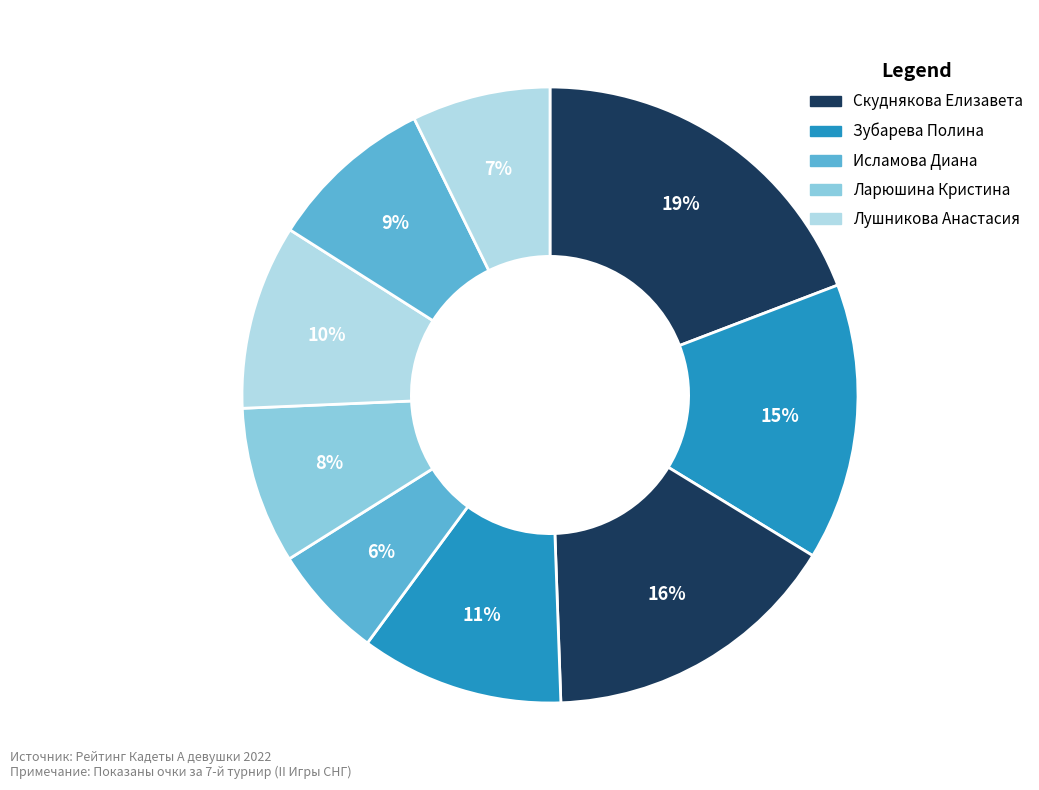

How many slices are in this pie chart?

9